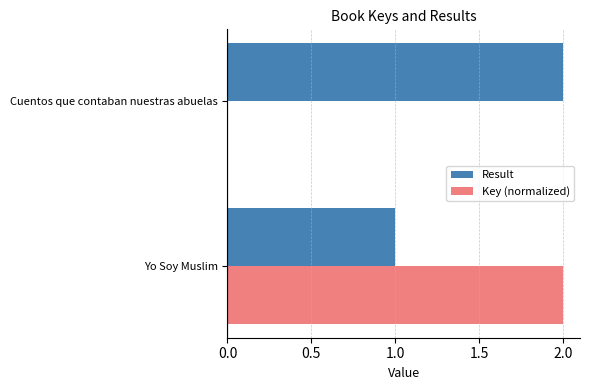

What is the maximum value for Result?

2.0